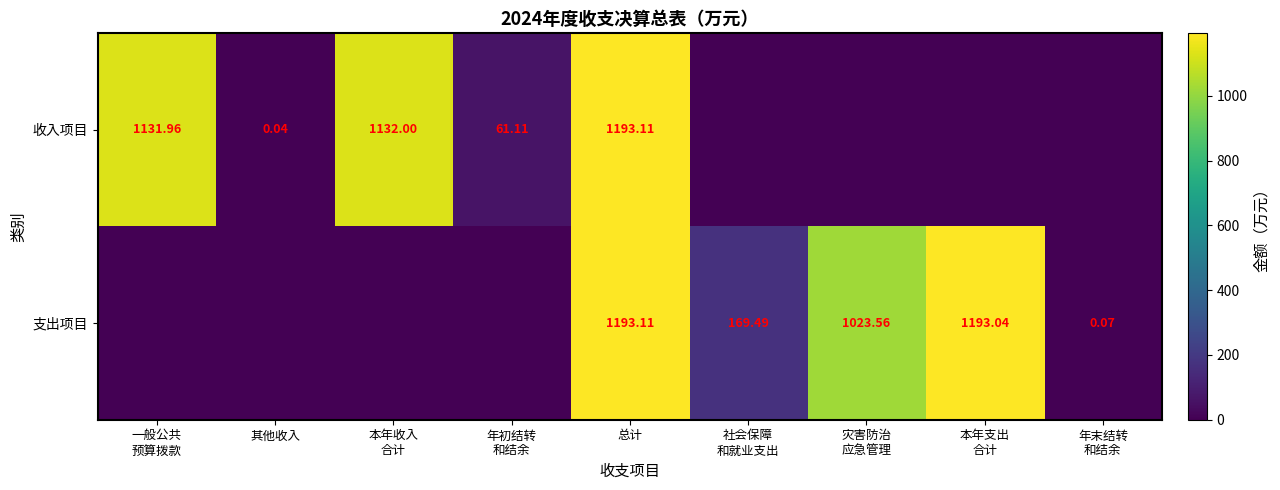

How many data points in 支出项目 are above 0?

5